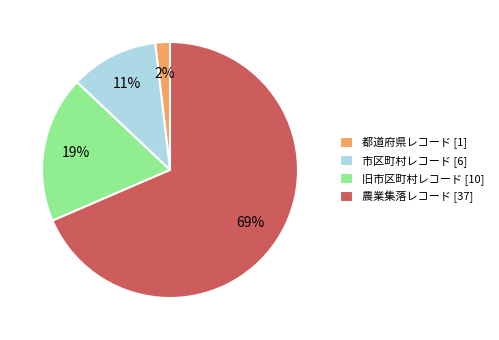

How many slices are in this pie chart?

4